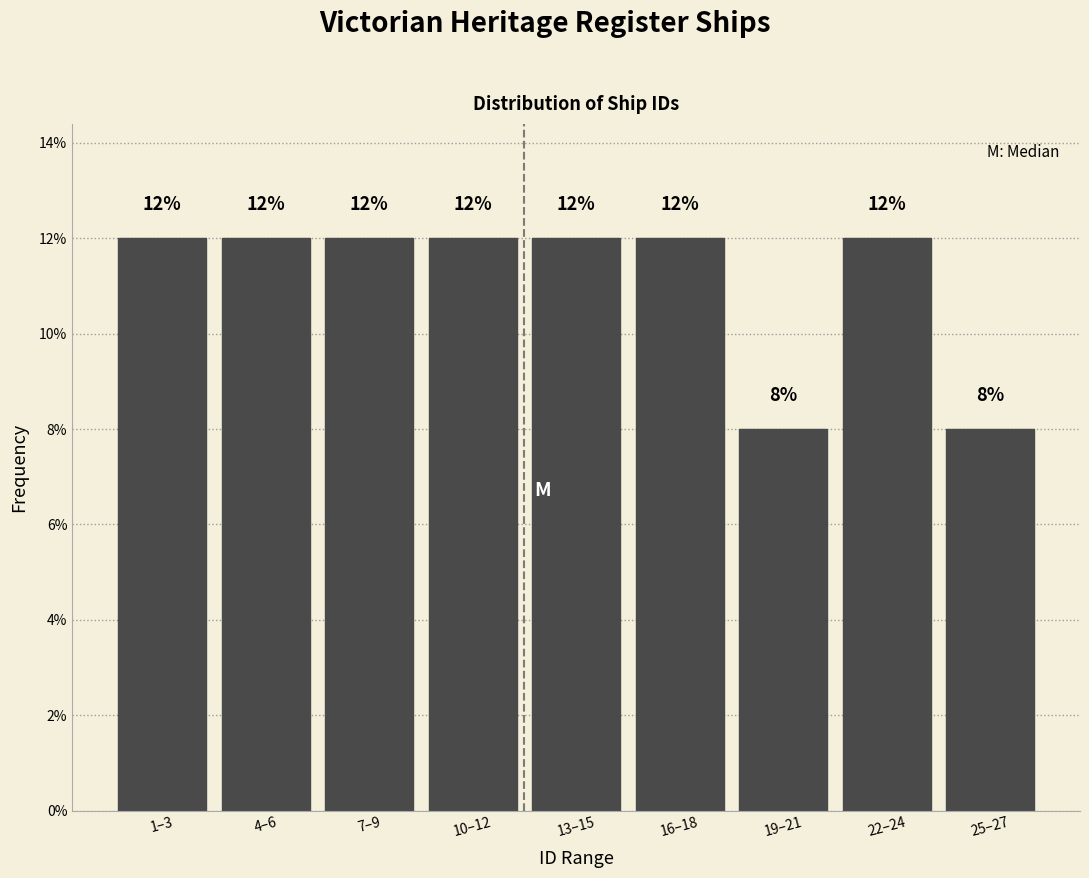

Reading left to right, extract all data points from this chart.

12	12	12	12	12	12	8	12	8